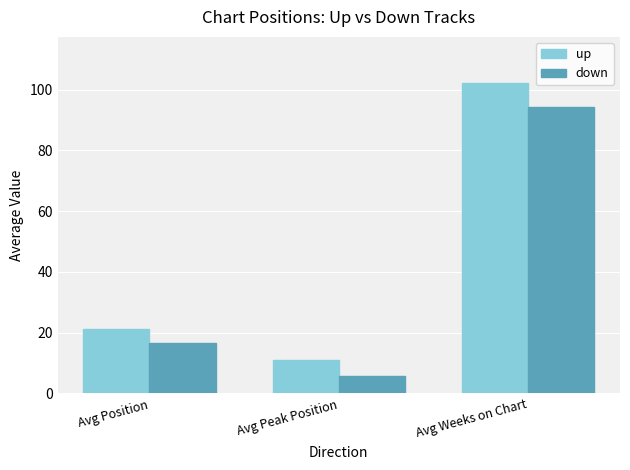

What is the difference between the highest and lowest values at Avg Position?

4.7